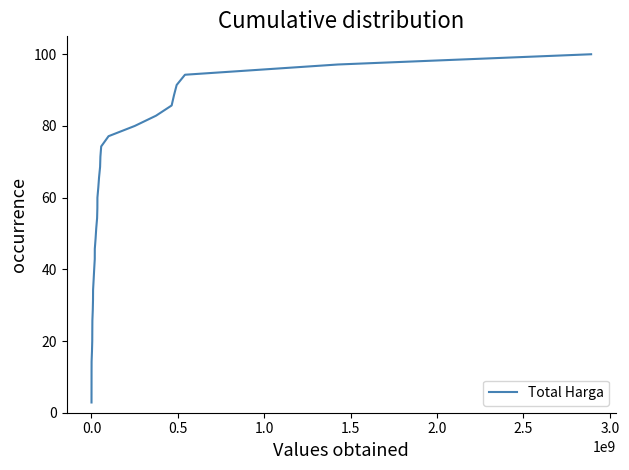

What is the difference between the maximum and minimum values?

97.1